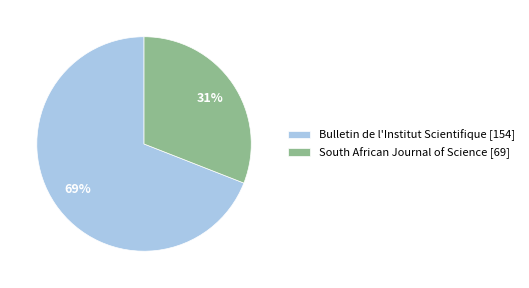

Rank the categories by value from highest to lowest.

Bulletin de l'Institut Scientifique, South African Journal of Science